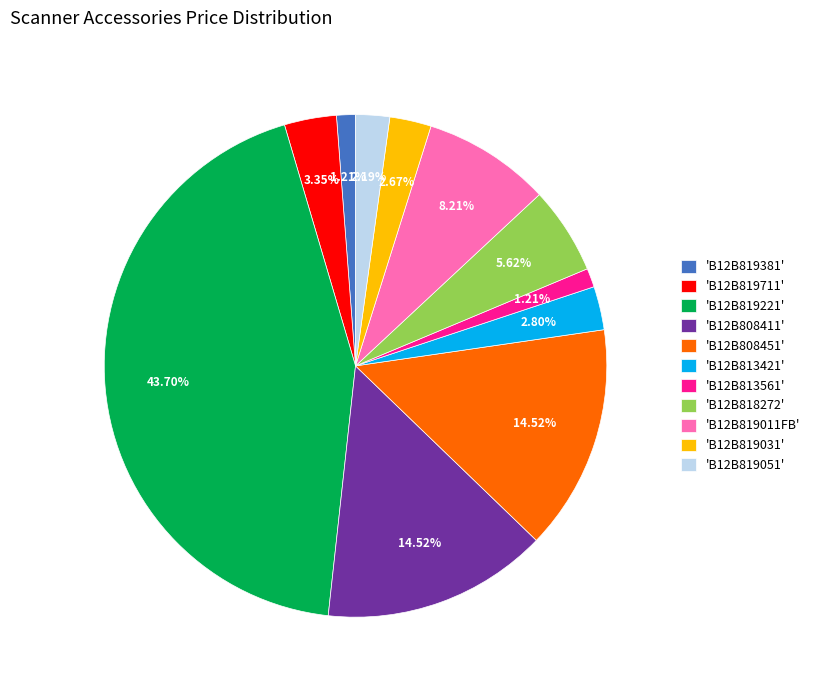

Is there a majority slice in this chart?

No